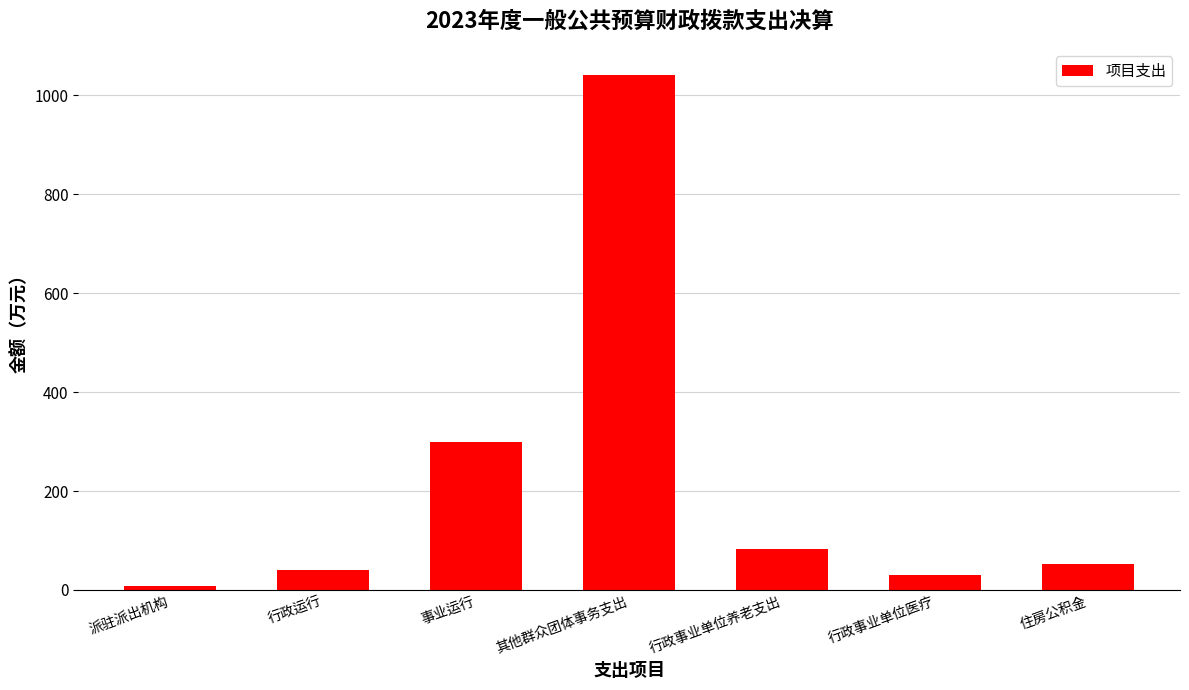

What position from the left is 事业运行?

3